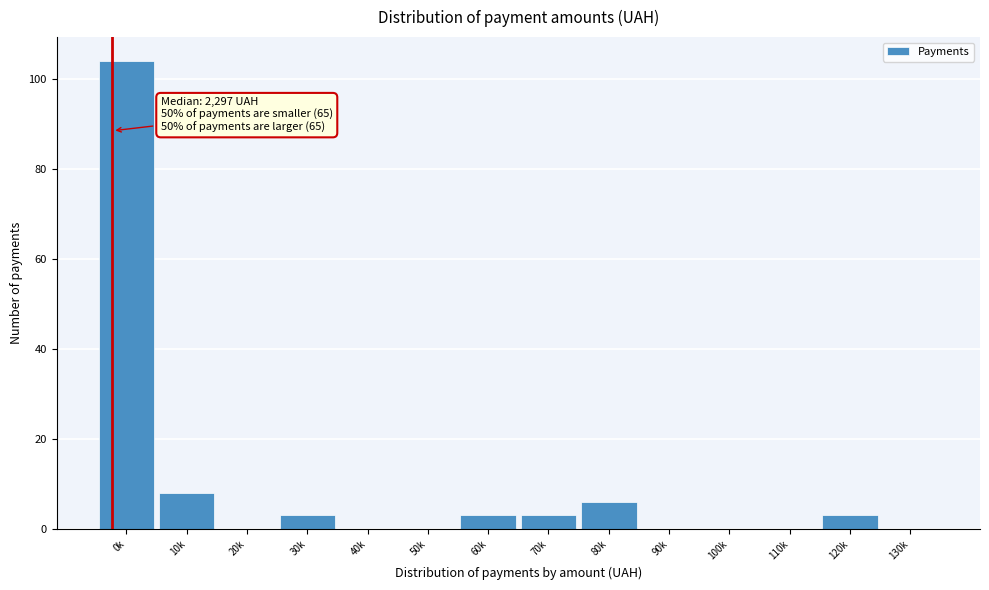

Reading left to right, transcribe all the data shown in this chart.

0k=104	10k=8	20k=0	30k=3	40k=0	50k=0	60k=3	70k=3	80k=6	90k=0	100k=0	110k=0	120k=3	130k=0